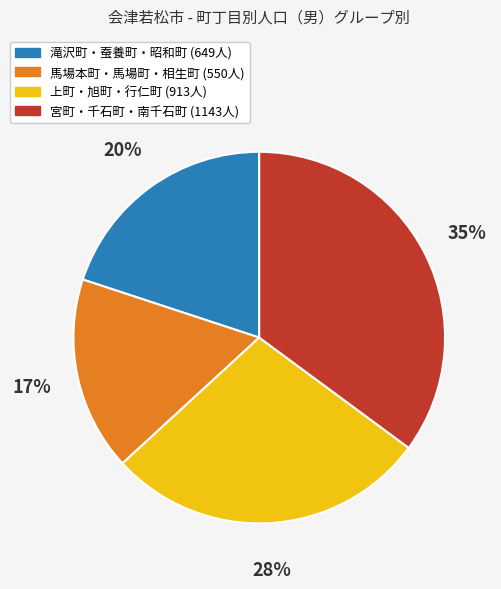

Does any single category account for the majority?

No